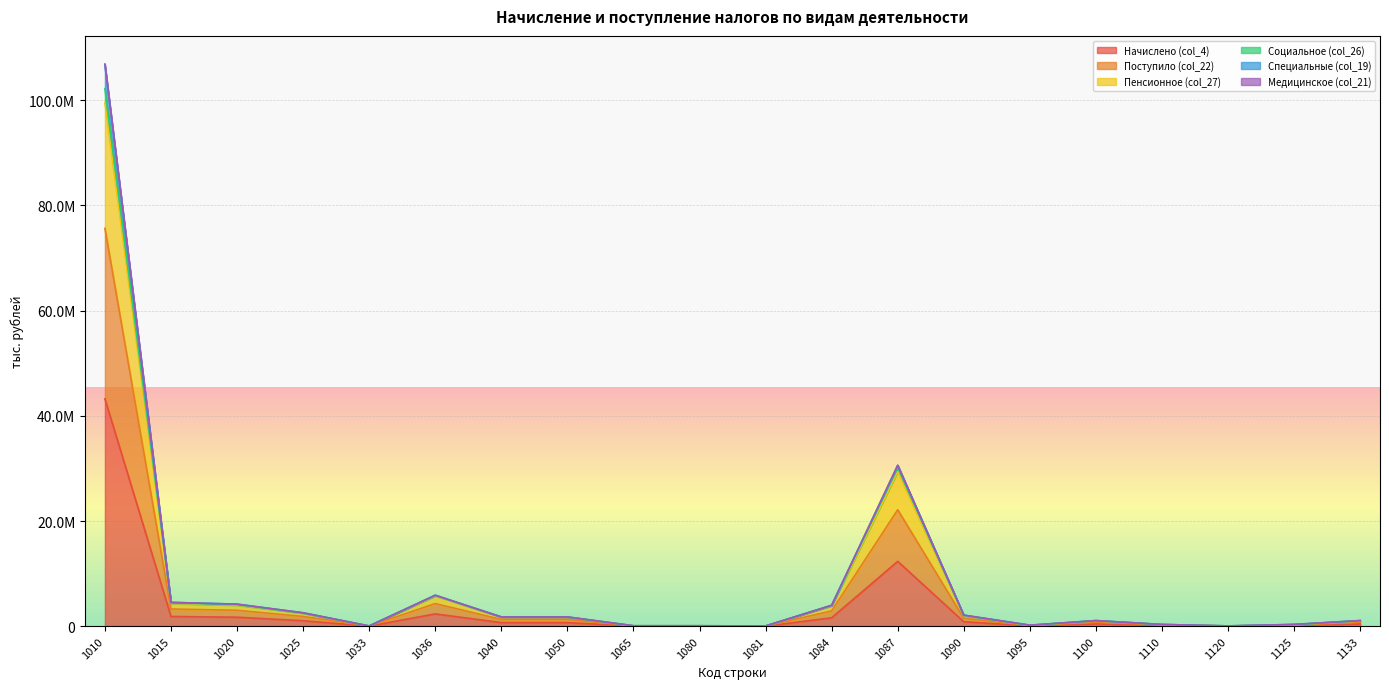

How many data points does each series have?

20